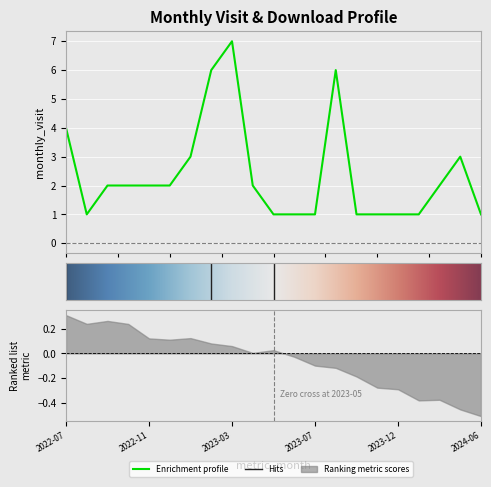

Reading left to right, what are all the values shown in this chart?

2022-07=4	2022-08=1	2022-09=2	2022-10=2	2022-11=2	2022-12=2	2023-01=3	2023-02=6	2023-03=7	2023-04=2	2023-05=1	2023-06=1	2023-07=1	2023-08=6	2023-09=1	2023-10=1	2023-12=1	2024-03=1	2024-04=2	2024-05=3	2024-06=1